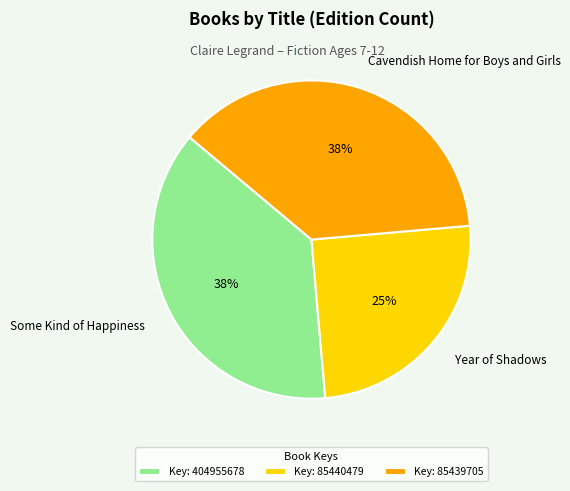

Combined, do Cavendish Home for Boys and Girls and Some Kind of Happiness account for over 50%?

Yes